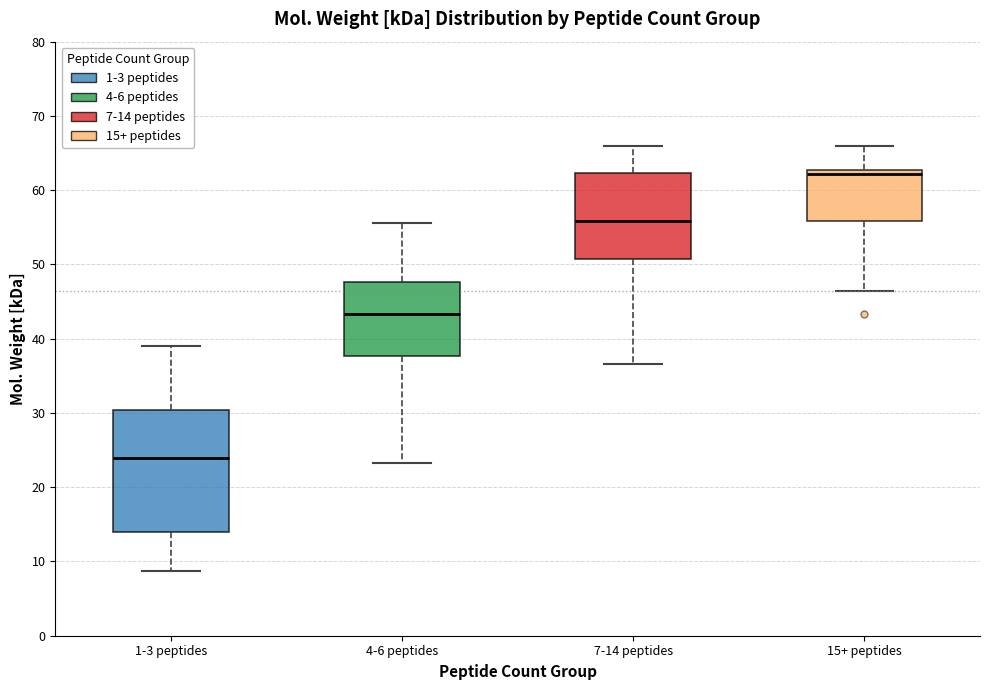

Where does the lower whisker of the box for 4-6 peptides end on the y-axis? The values are not printed on the chart, so give them approximately, as read against the axis.

23